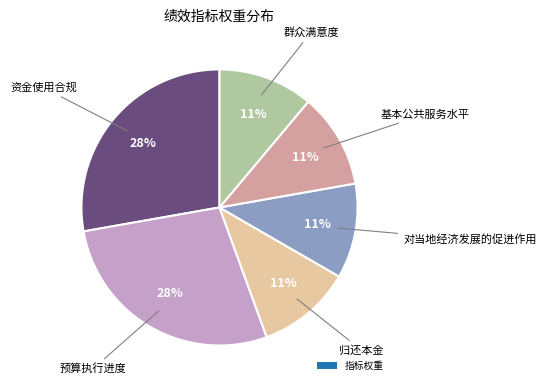

To the nearest percent, what is the average slice percentage?

17%